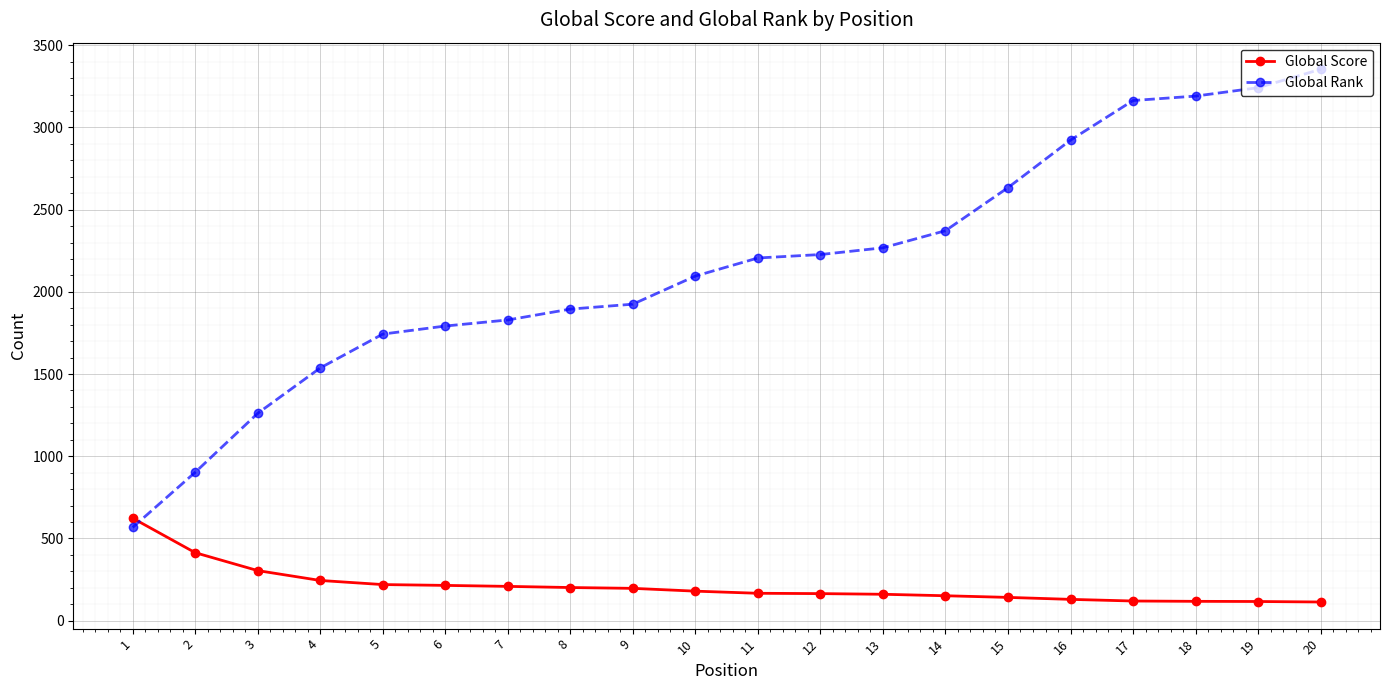

What is the minimum value for Global Score?

113